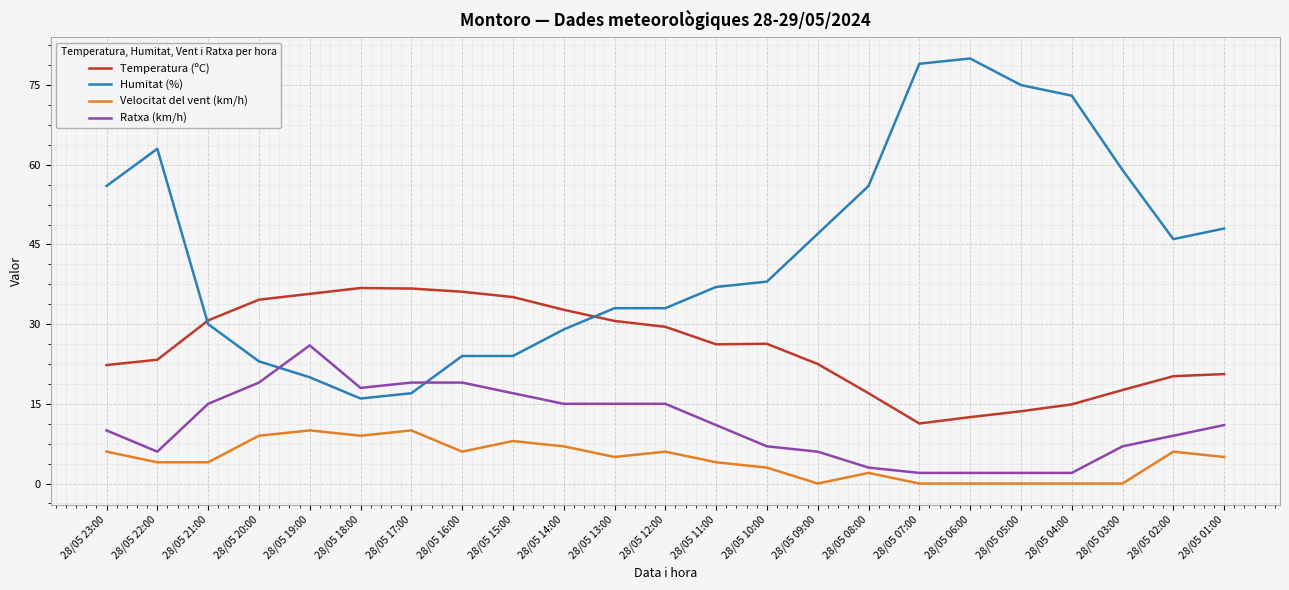

What is the sum of all Ratxa (km/h) values?

256.0